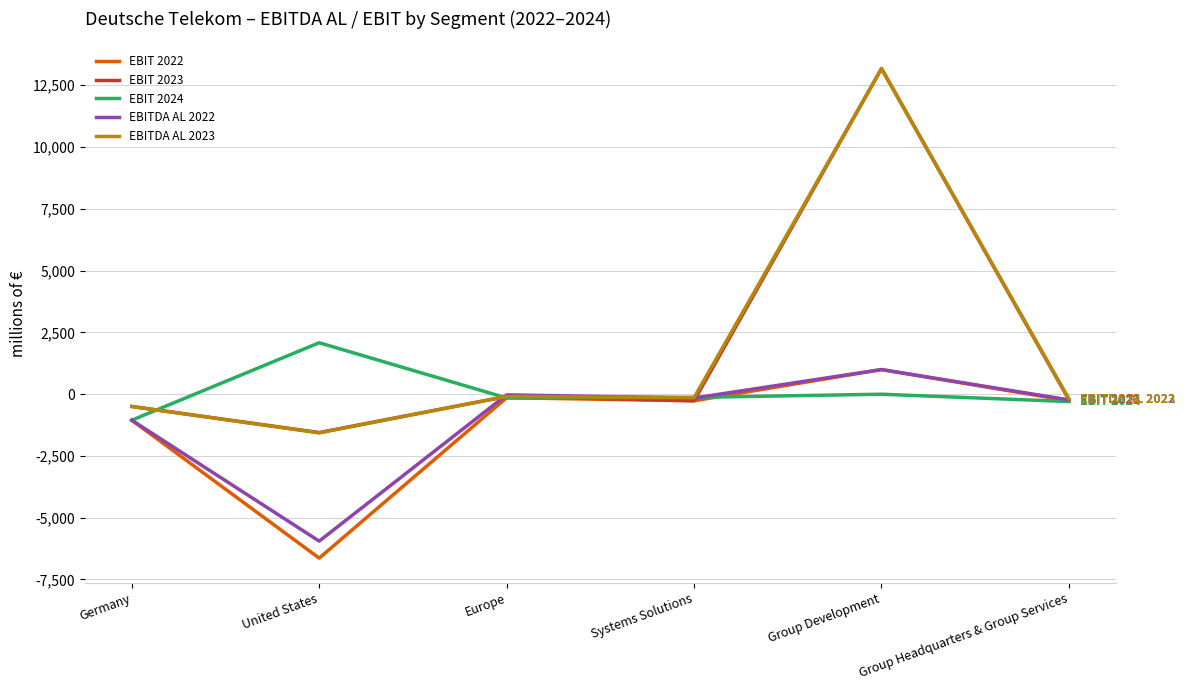

The value of EBITDA AL 2023 at Group Development is 7156. True or false?

False